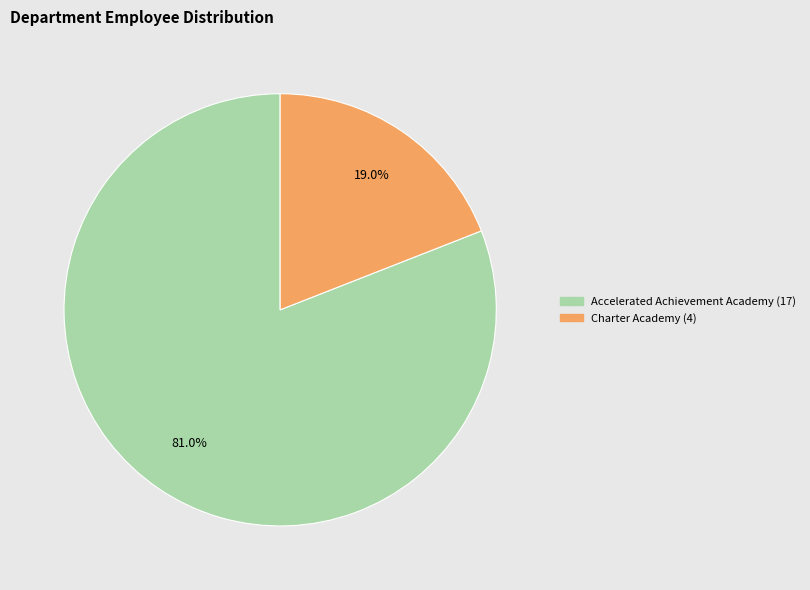

Which category accounts for the majority?

Accelerated Achievement Academy